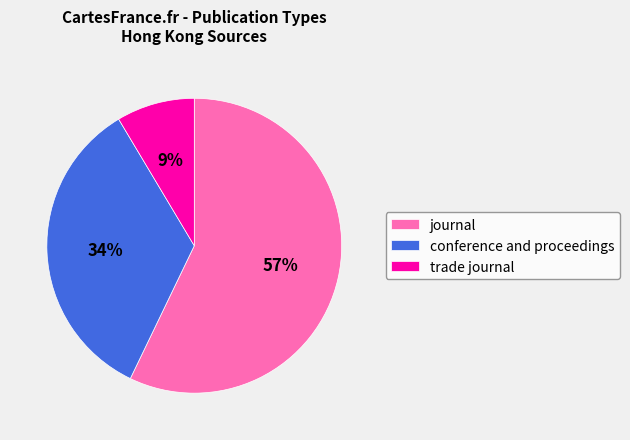

How many segments does this pie chart have?

3